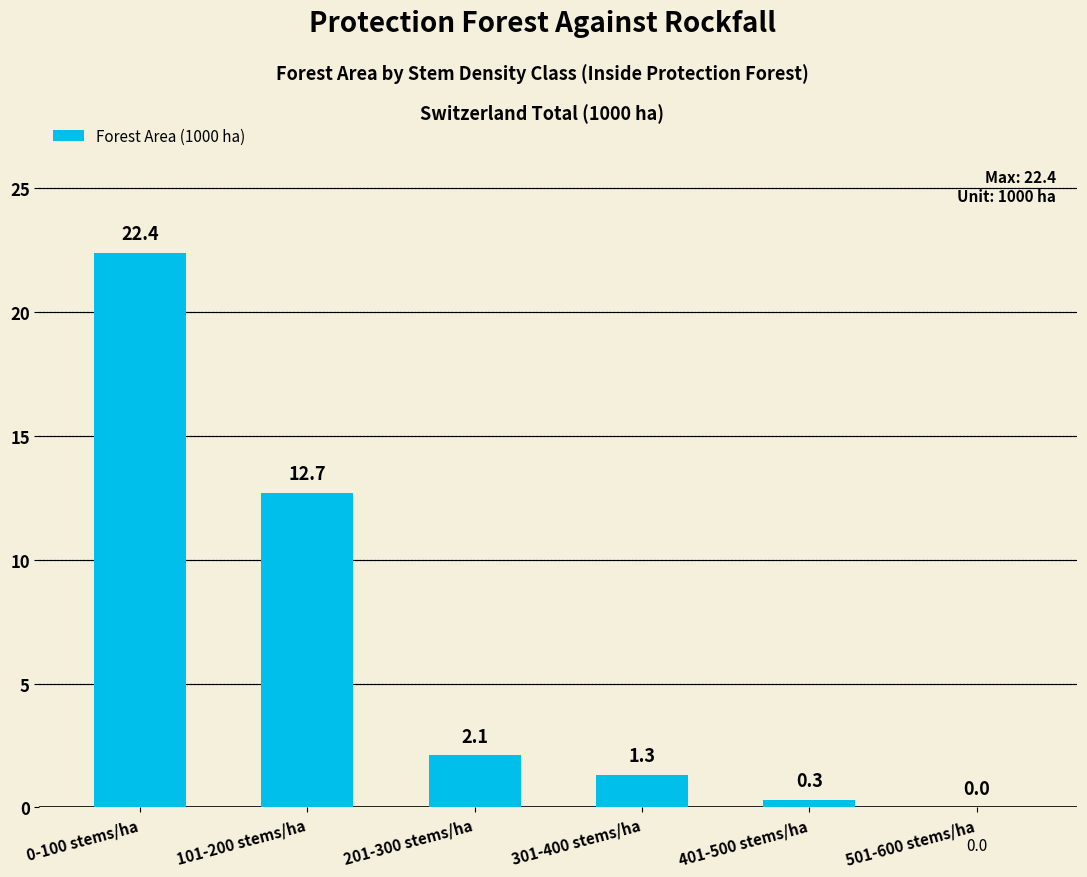

Are the bars horizontal?

No